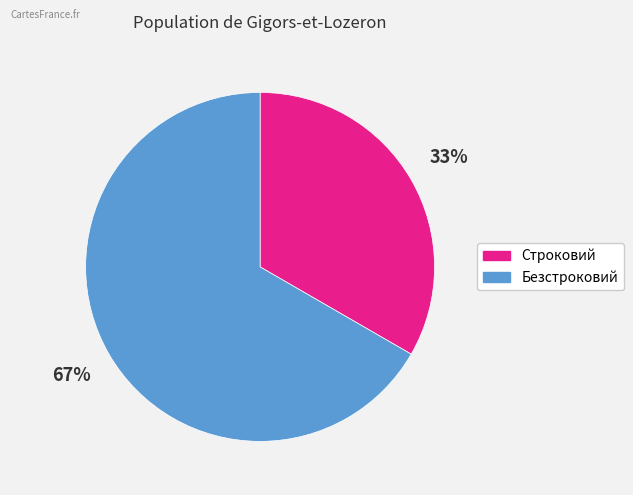

Count the number of slices in the pie.

2